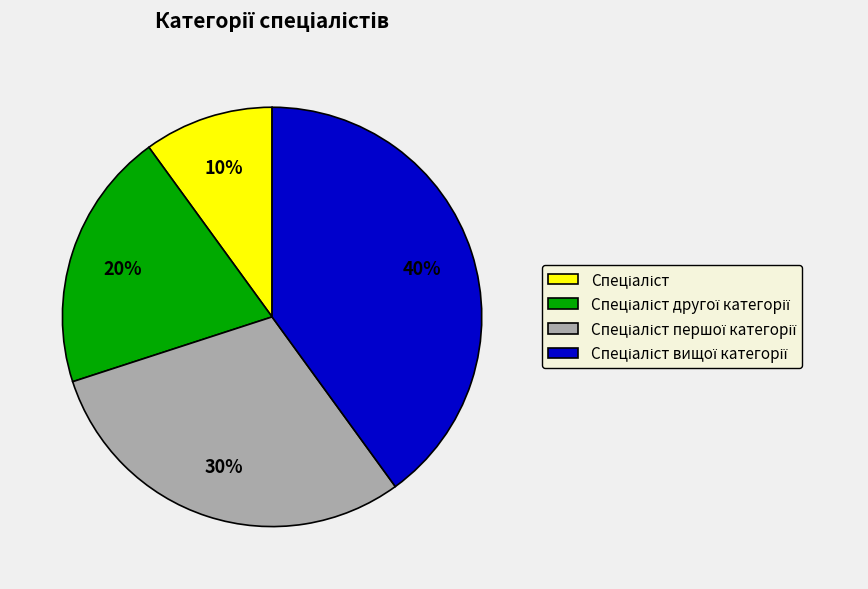

To the nearest percent, what is the average slice percentage?

25%